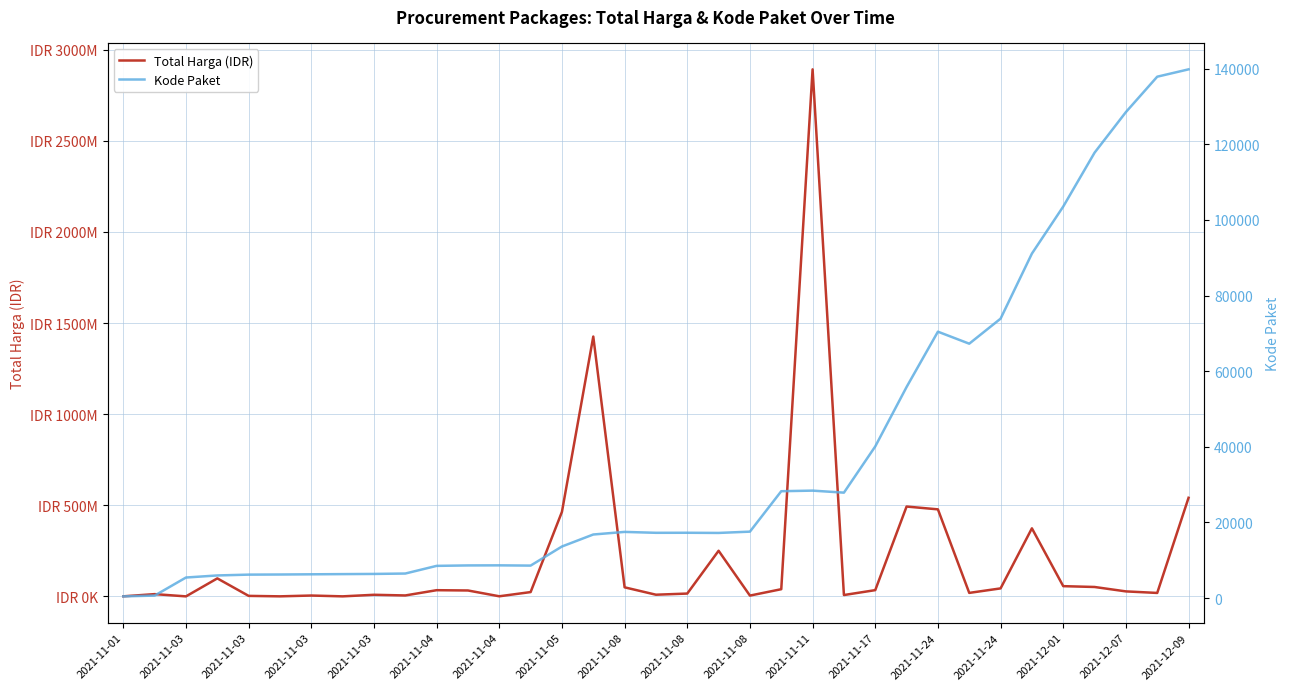

How many lines are shown in the chart?

2